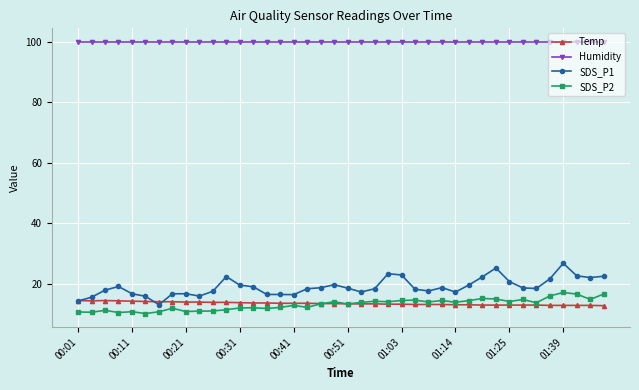

Which series has the largest range (max minus min)?

SDS_P1